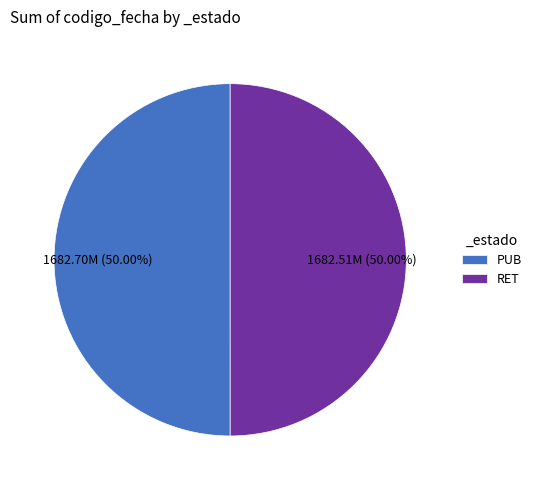

True or false: PUB accounts for 50% of the total.

True